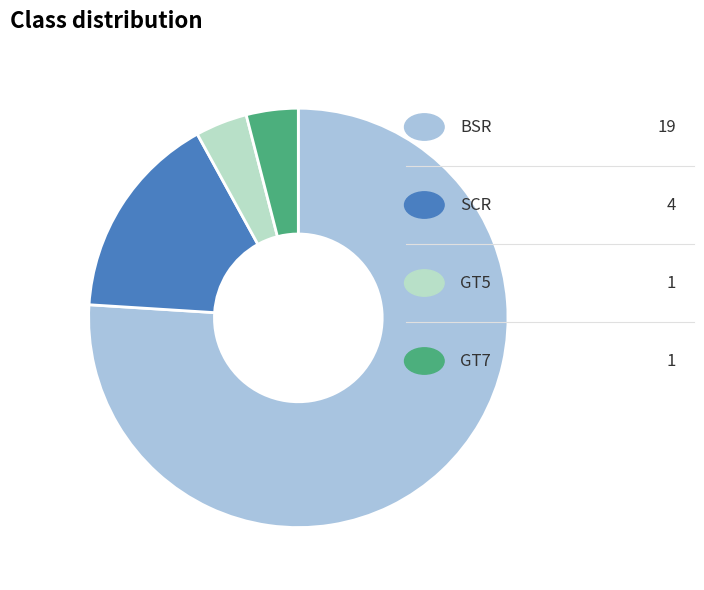

Is there a majority slice in this chart?

Yes